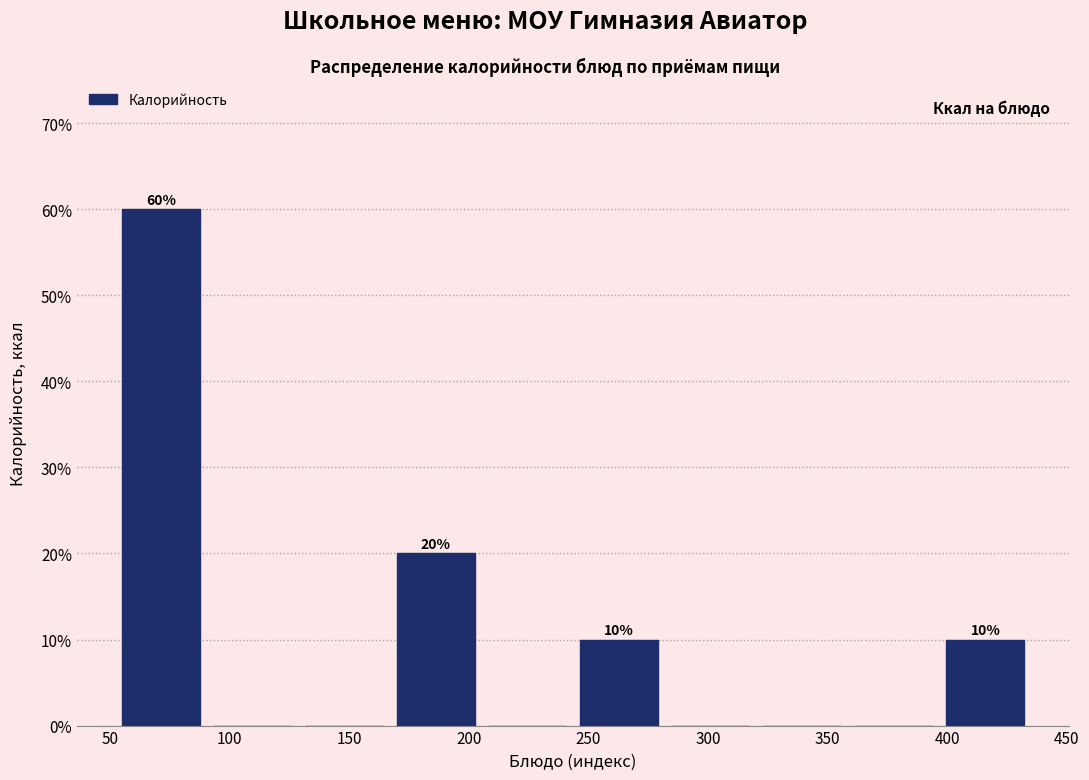

Which range on the x-axis has the tallest bar?

50 to 90